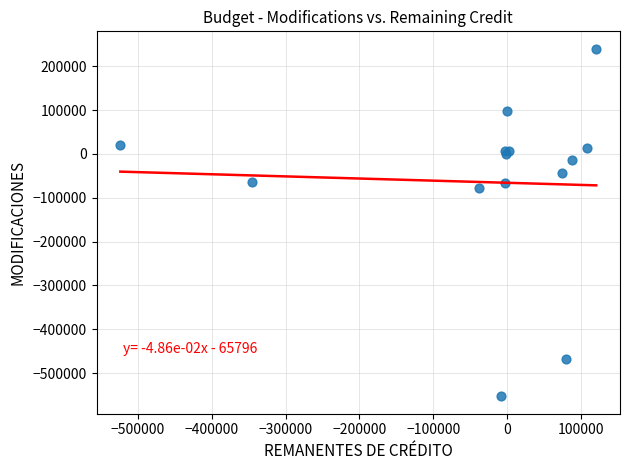

What Y value in the scatter plot is closest to -156453?

-78233.2